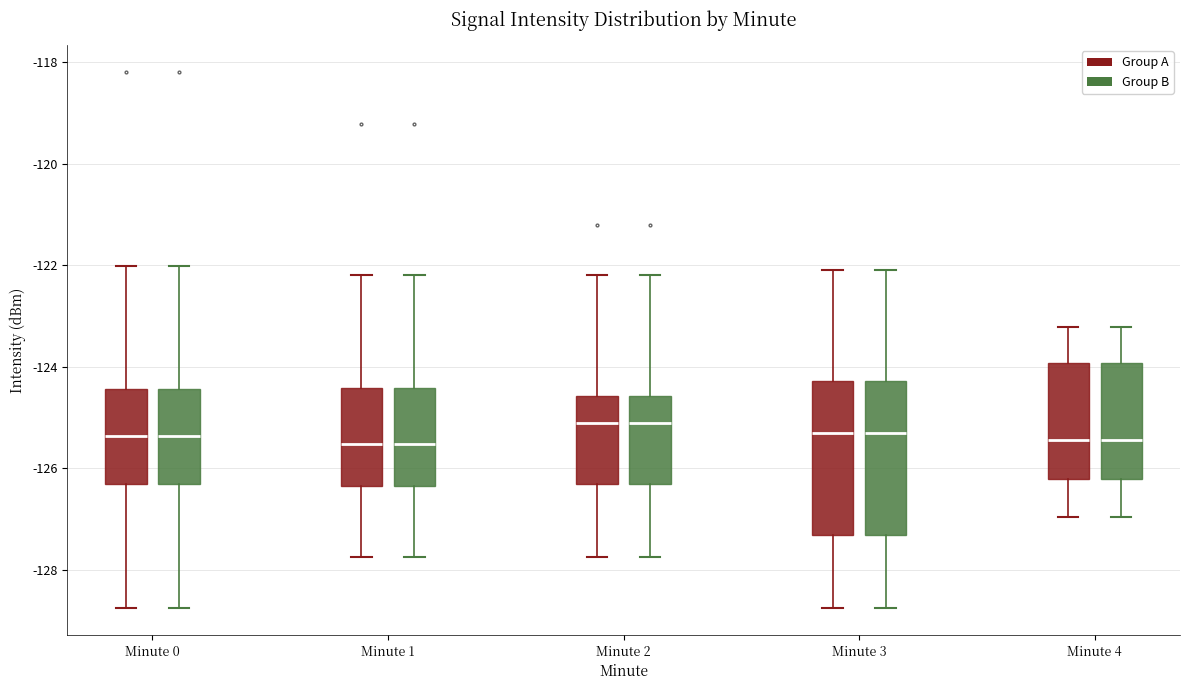

Reading left to right, transcribe this box plot: for each box, give where its median line is, the range the box spans, and where its two whiskers end, as read against the y-axis. The values are not printed on the chart, so give them approximately, as read against the axis.

Minute 0 (Group A): median -125.4, box -126.4 to -124.4, whiskers -128.8 to -122.0
Minute 0 (Group B): median -125.4, box -126.4 to -124.4, whiskers -128.8 to -122.0
Minute 1 (Group A): median -125.6, box -126.4 to -124.4, whiskers -127.8 to -122.2
Minute 1 (Group B): median -125.6, box -126.4 to -124.4, whiskers -127.8 to -122.2
Minute 2 (Group A): median -125.2, box -126.4 to -124.6, whiskers -127.8 to -122.2
Minute 2 (Group B): median -125.2, box -126.4 to -124.6, whiskers -127.8 to -122.2
Minute 3 (Group A): median -125.4, box -127.4 to -124.2, whiskers -128.8 to -122.0
Minute 3 (Group B): median -125.4, box -127.4 to -124.2, whiskers -128.8 to -122.0
Minute 4 (Group A): median -125.4, box -126.2 to -124.0, whiskers -127.0 to -123.2
Minute 4 (Group B): median -125.4, box -126.2 to -124.0, whiskers -127.0 to -123.2